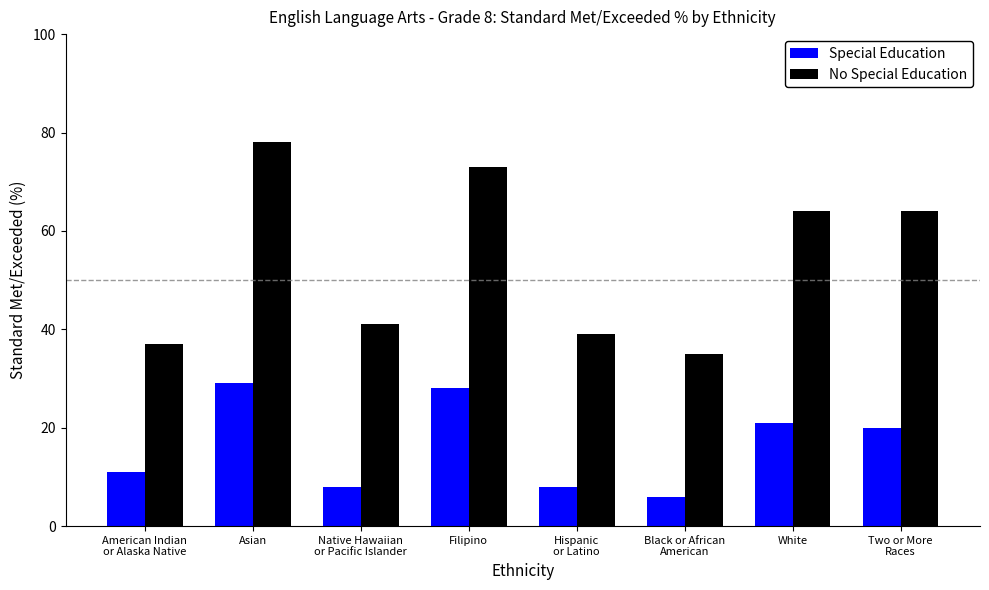

Which series has the widest spread of values?

No Special Education